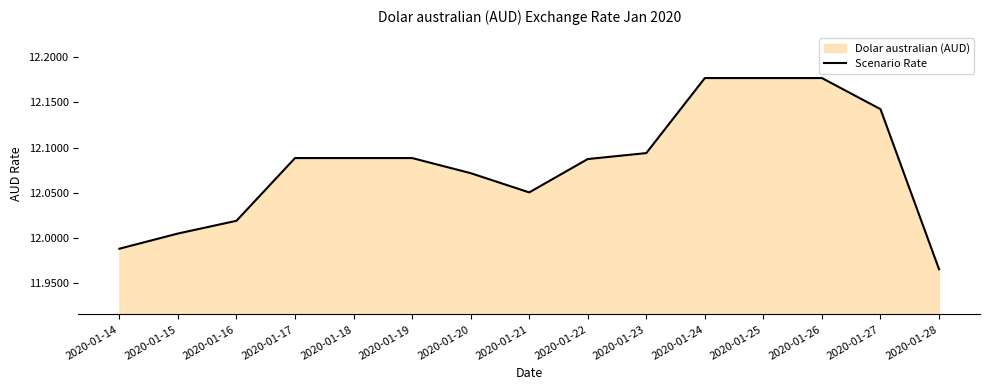

Which label corresponds to the largest value in the chart?

2020-01-24